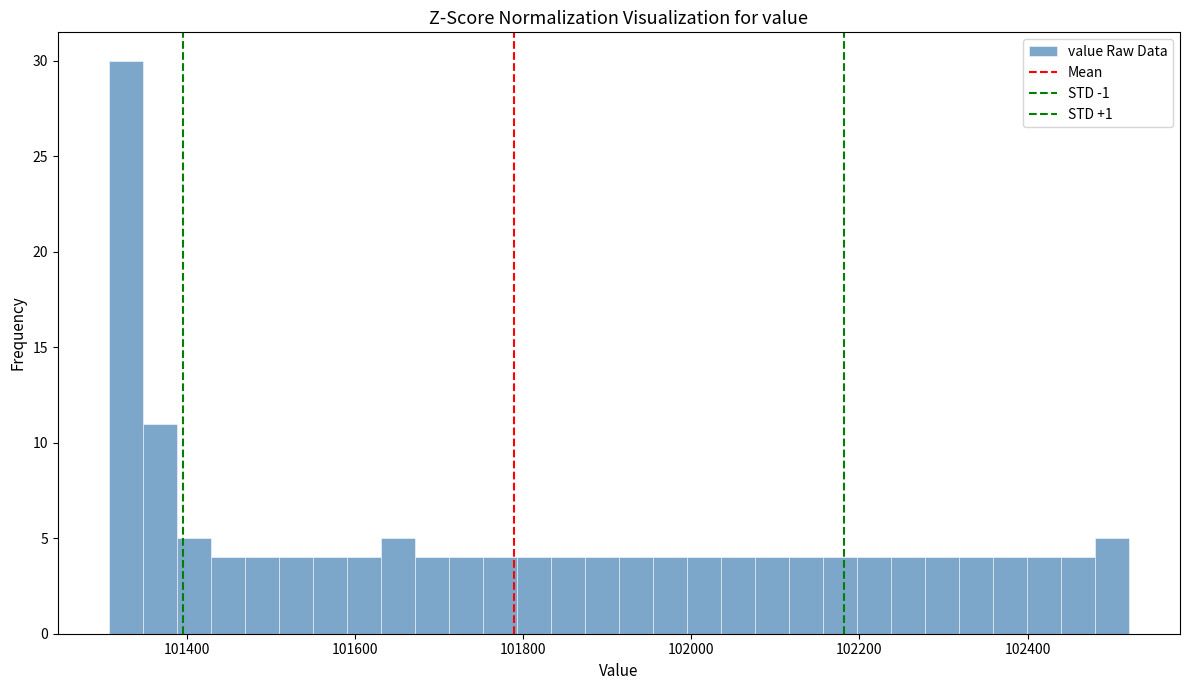

Read against the x-axis, roughly where is the centre of the tallest bar?

101320